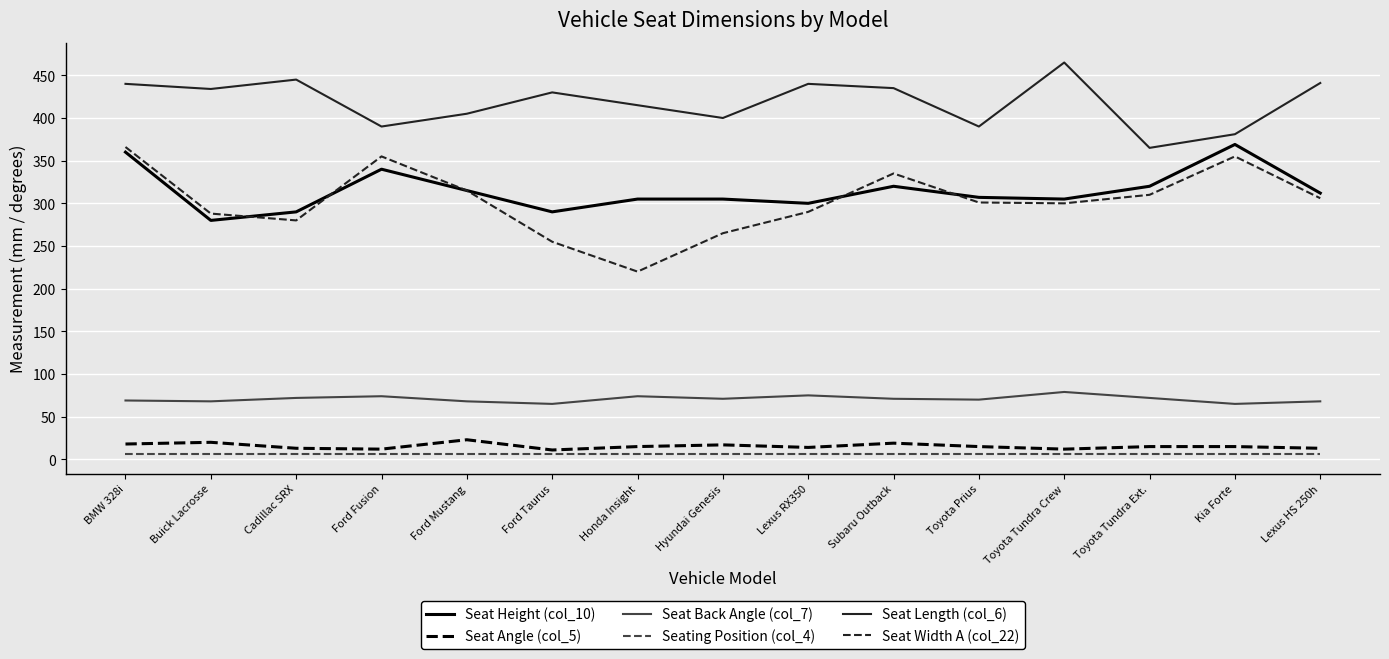

Between Toyota Prius and Kia Forte, which series saw the biggest shift?

Seat Height (col_10)